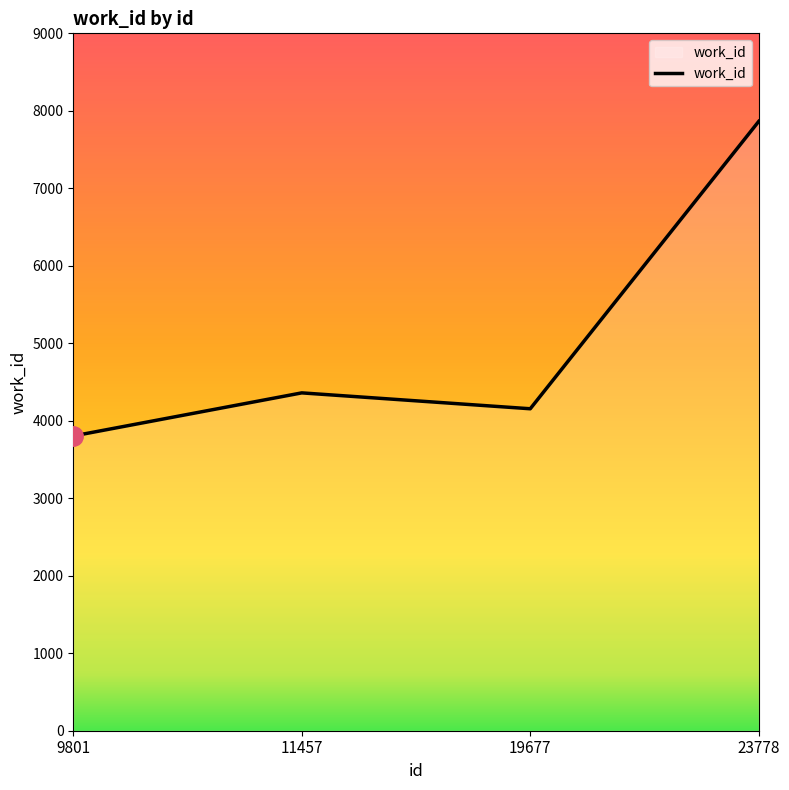

At which category does the data reach its first local valley?

19677